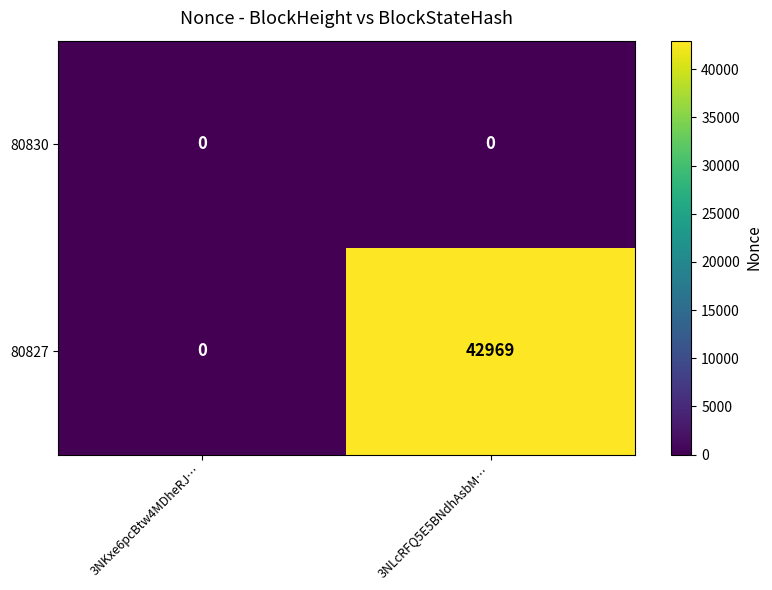

What value does the 80827 series have at 3NLcRFQ5E5BNdhAsbM…, to the nearest 100?

43000